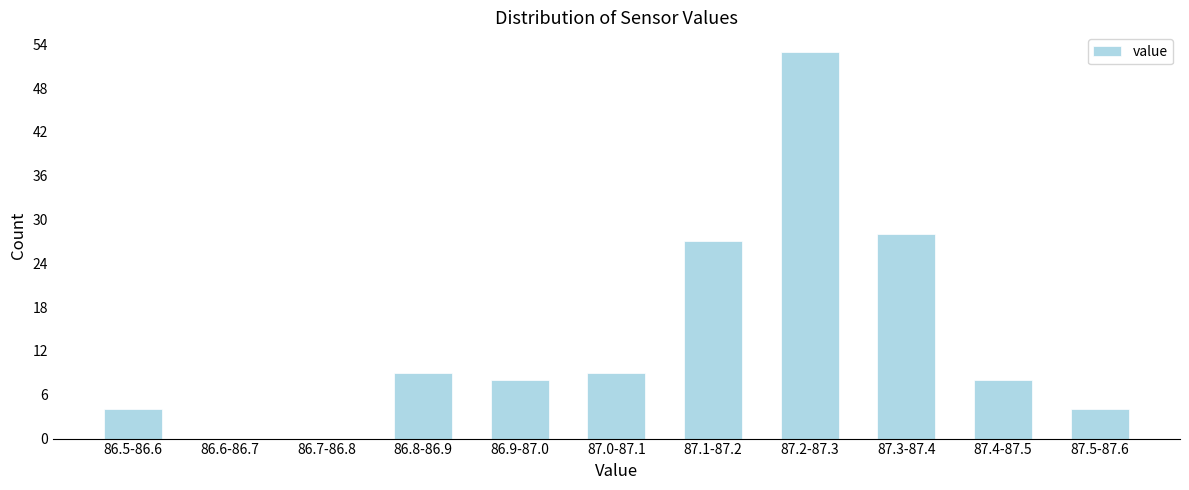

Reading right to left, transcribe all the data shown in this chart.

87.5-87.6=4	87.4-87.5=8	87.3-87.4=28	87.2-87.3=53	87.1-87.2=27	87.0-87.1=9	86.9-87.0=8	86.8-86.9=9	86.7-86.8=0	86.6-86.7=0	86.5-86.6=4